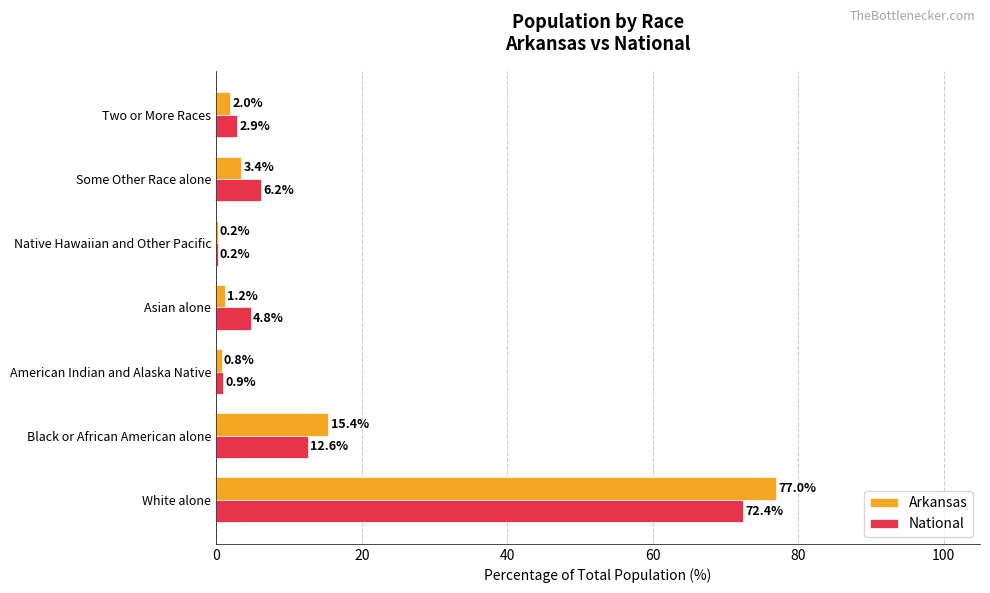

What is the greatest value displayed?

77.0